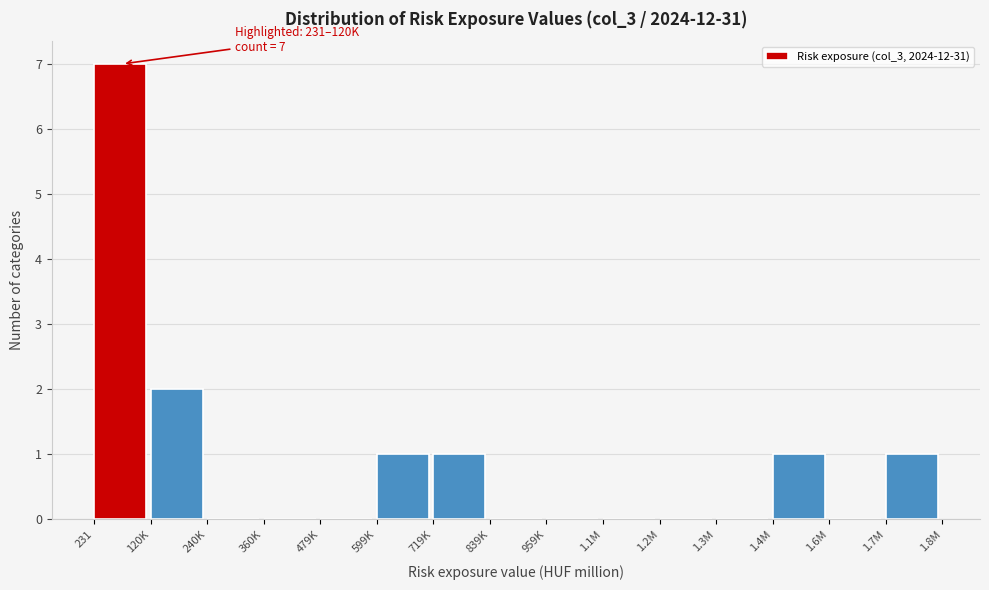

Reading left to right, extract all data points from this chart.

231=7	120K=2	240K=0	360K=0	479K=0	599K=1	719K=1	839K=0	959K=0	1.1M=0	1.2M=0	1.3M=0	1.4M=1	1.6M=0	1.7M=1